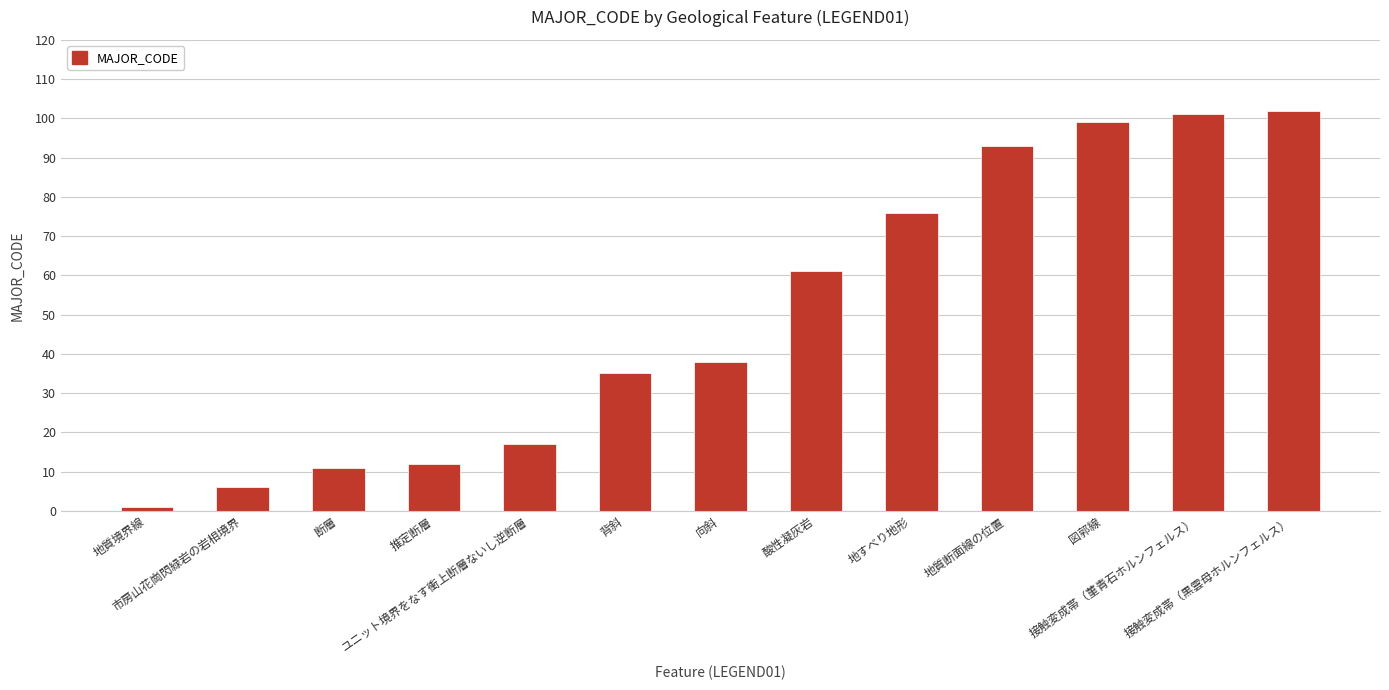

The value at ユニット境界をなす衝上断層ないし逆断層 is 17. True or false?

True